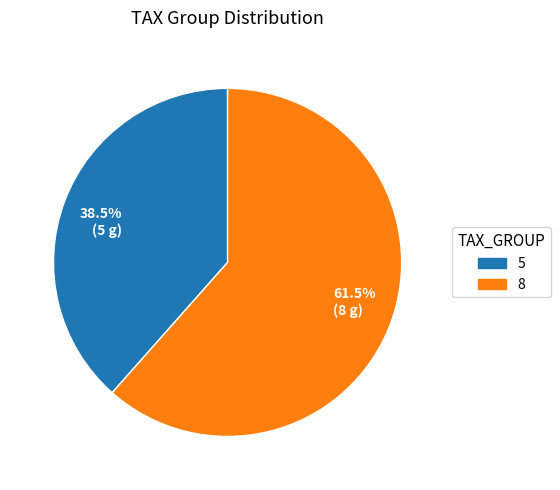

Which category has the smallest portion of the pie?

5